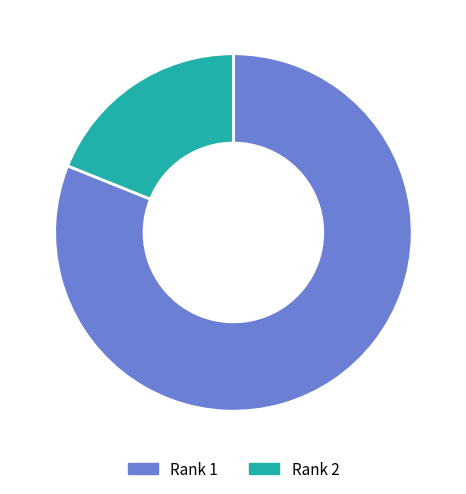

How many segments does this pie chart have?

2